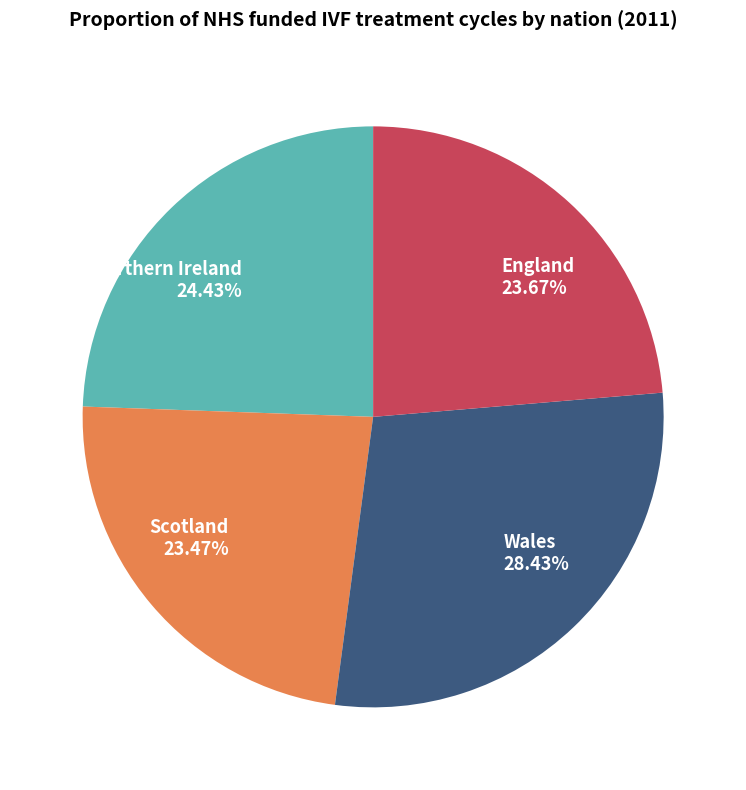

What percentage do England and Scotland together represent?

47.1%